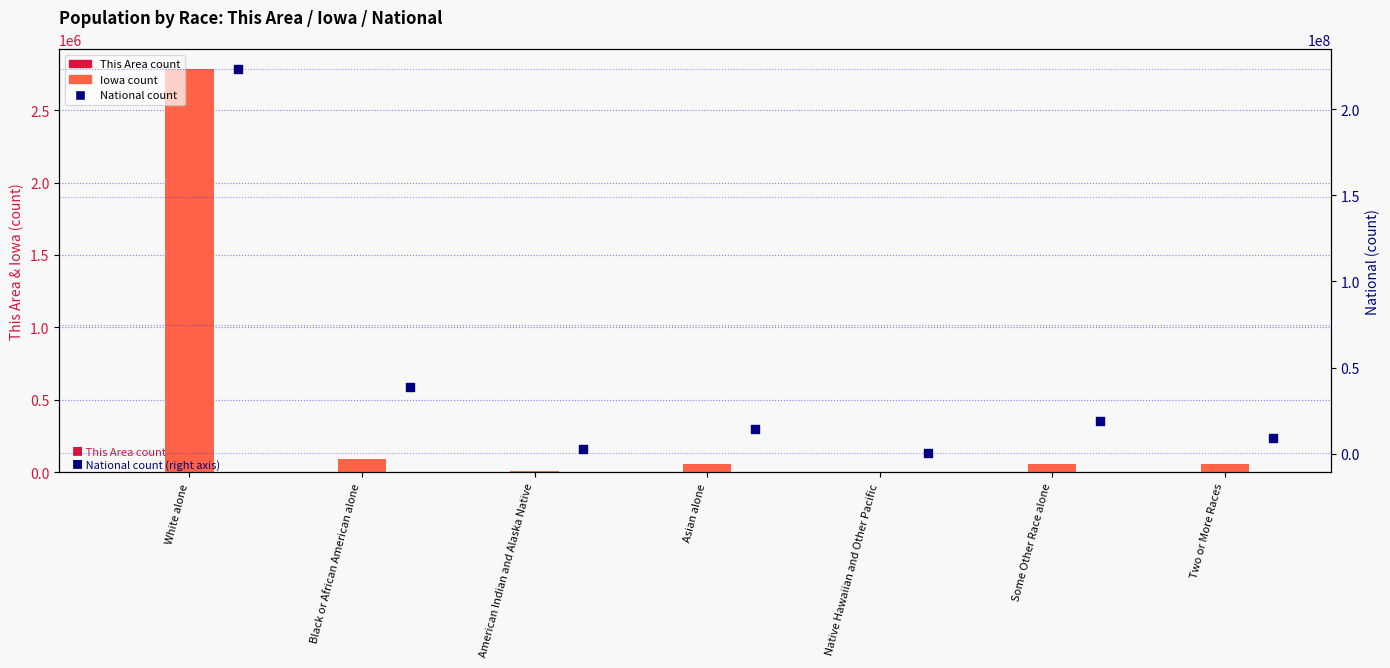

Which series contains the lowest Y value?

This Area